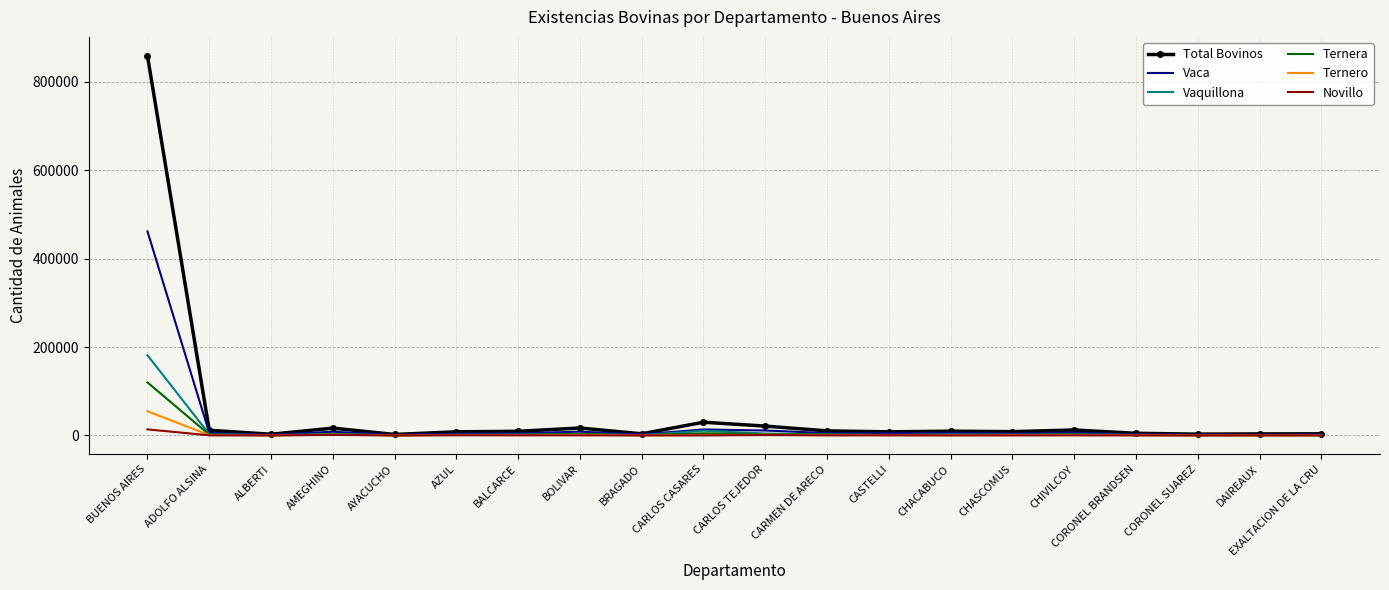

What is the difference between the maximum and minimum values in the Total Bovinos series?

856685